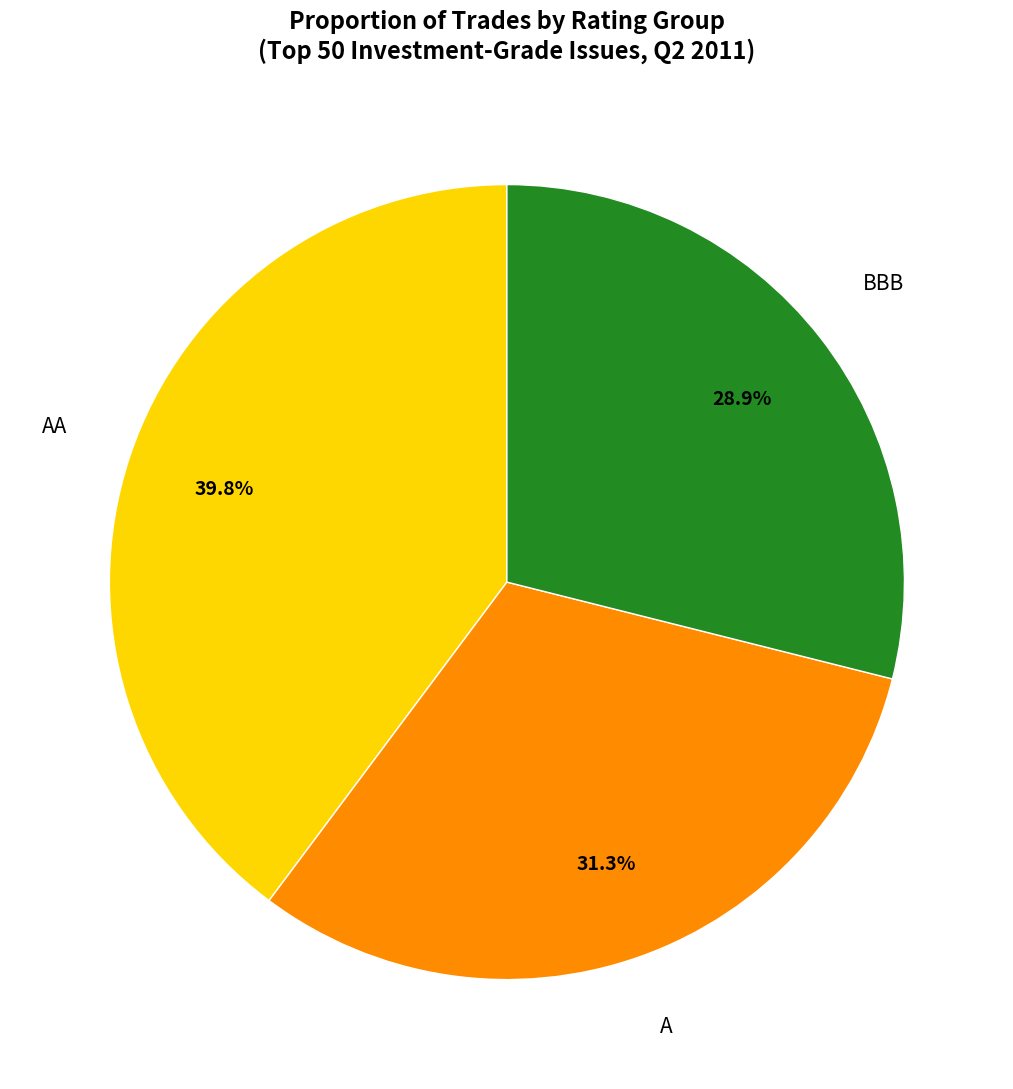

Does any single category account for the majority?

No